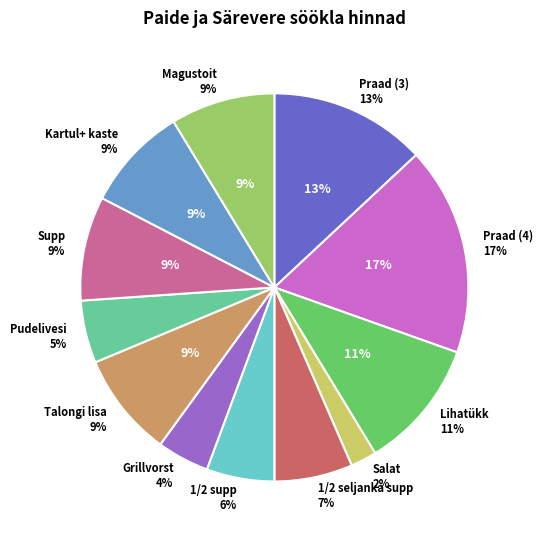

Which category has the biggest portion of the pie?

Praad (4)